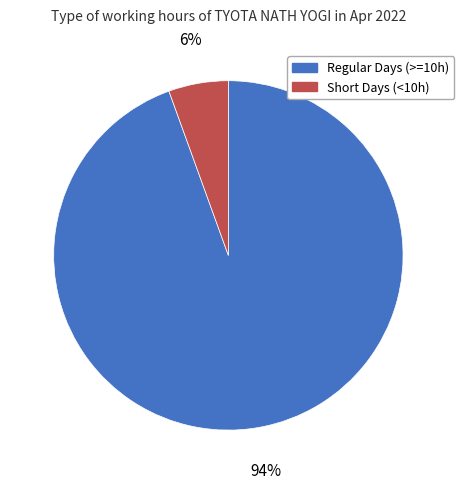

Is there any slice that represents more than half of the pie?

Yes